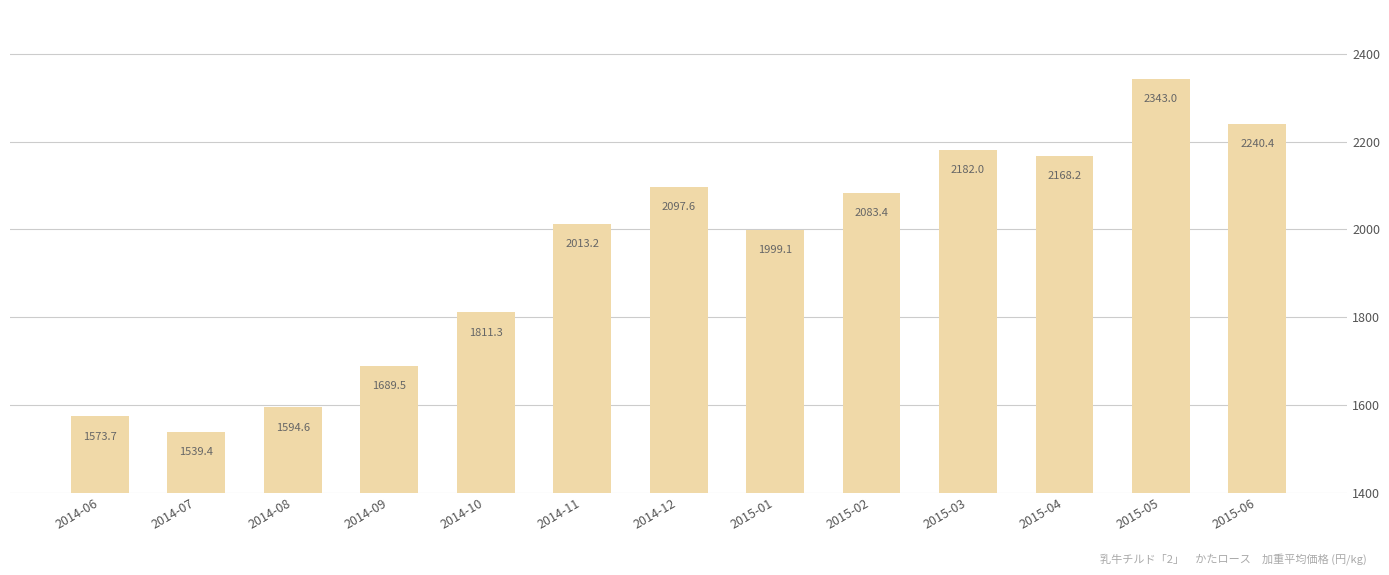

List the labels in order of value, smallest first.

2014-07, 2014-06, 2014-08, 2014-09, 2014-10, 2015-01, 2014-11, 2015-02, 2014-12, 2015-04, 2015-03, 2015-06, 2015-05